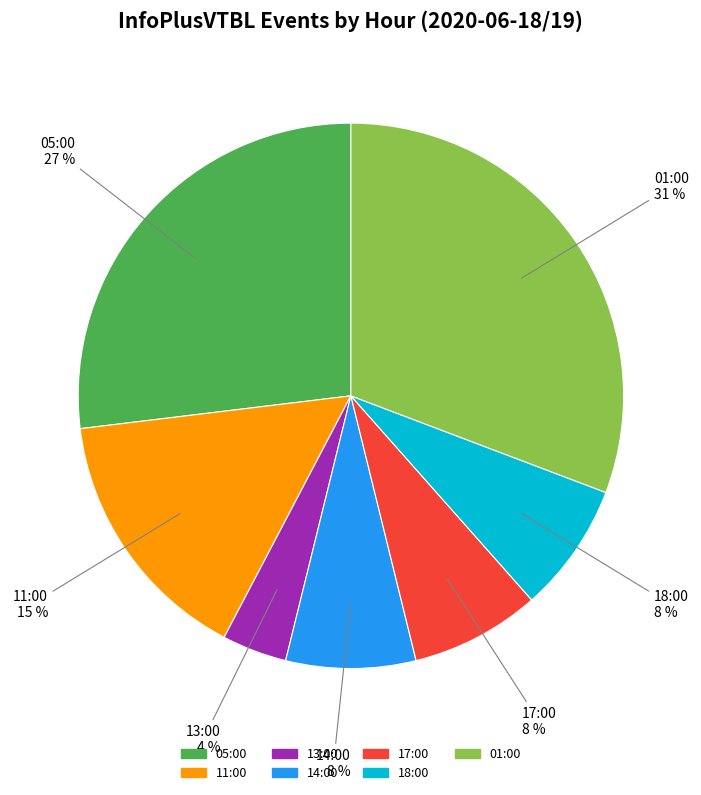

What percentage is the 18:00 slice, to the nearest percent?

8%